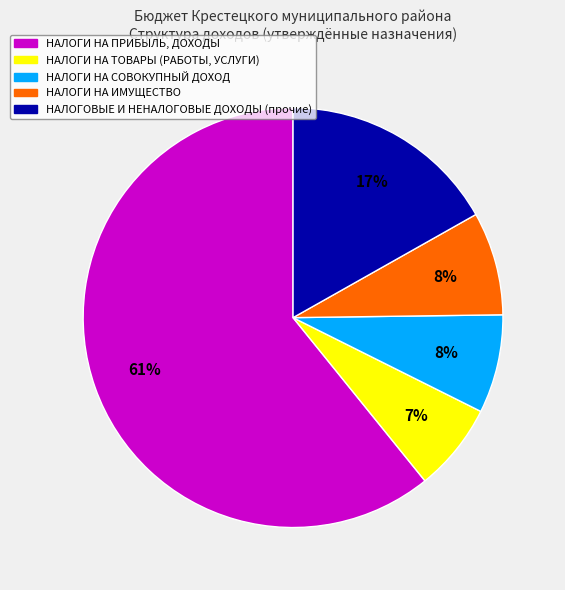

To the nearest percent, what percentage of the pie is НАЛОГИ НА ТОВАРЫ (РАБОТЫ, УСЛУГИ)?

7%